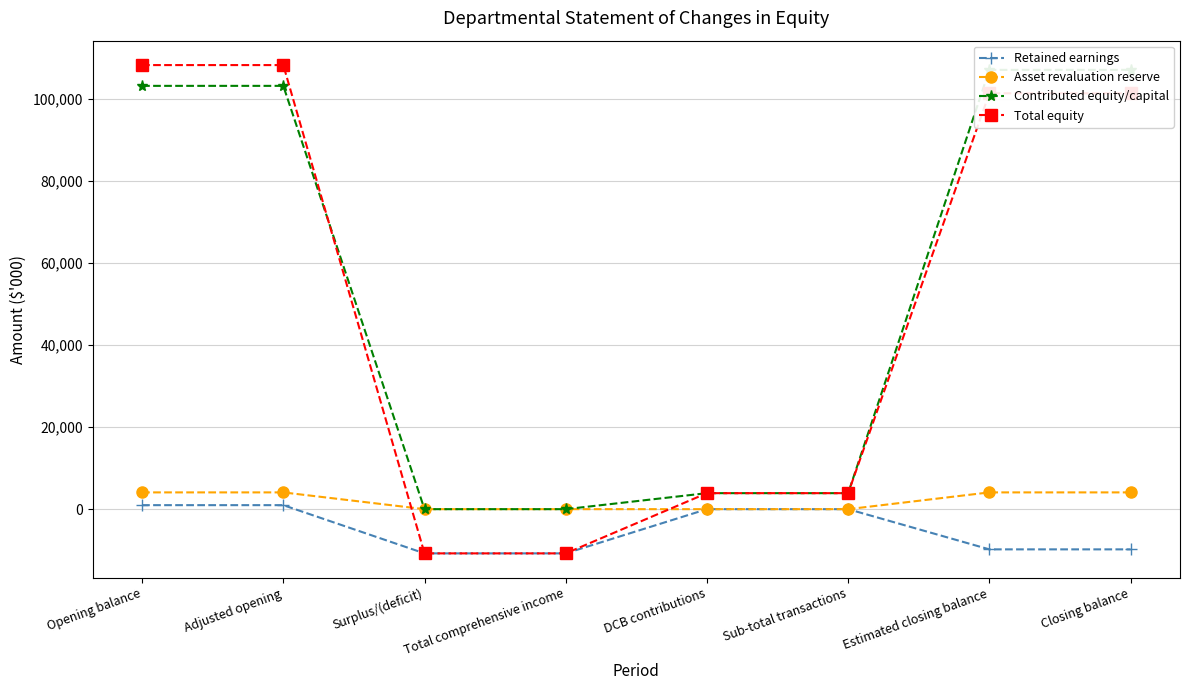

Which label corresponds to the largest value in the chart?

Opening balance